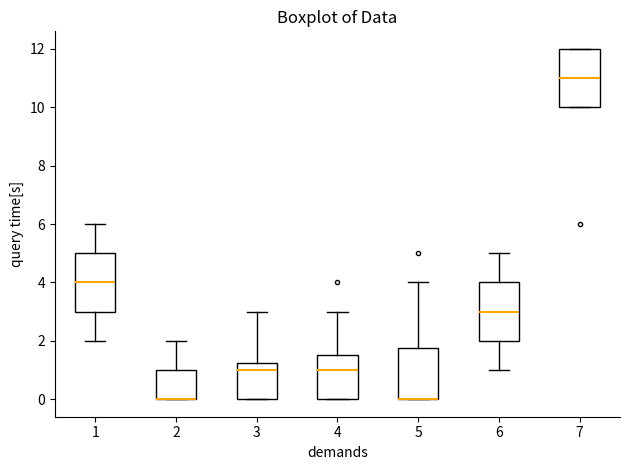

Reading left to right, read every box against the y-axis: the position of its median line, the range the box covers, and the ends of its whiskers. The values are not printed on the chart, so give them approximately, as read against the axis.

1: median 4.0, box 3.0 to 5.0, whiskers 2.0 to 6.0
2: median 0.0 (drawn on the box's lower edge), box 0.0 to 1.0, whiskers 0.0 to 2.0
3: median 1.0, box 0.0 to 1.2, whiskers 0.0 to 3.0
4: median 1.0, box 0.0 to 1.6, whiskers 0.0 to 3.0
5: median 0.0 (drawn on the box's lower edge), box 0.0 to 1.8, whiskers 0.0 to 4.0
6: median 3.0, box 2.0 to 4.0, whiskers 1.0 to 5.0
7: median 11.0, box 10.0 to 12.0, whiskers 10.0 to 12.0